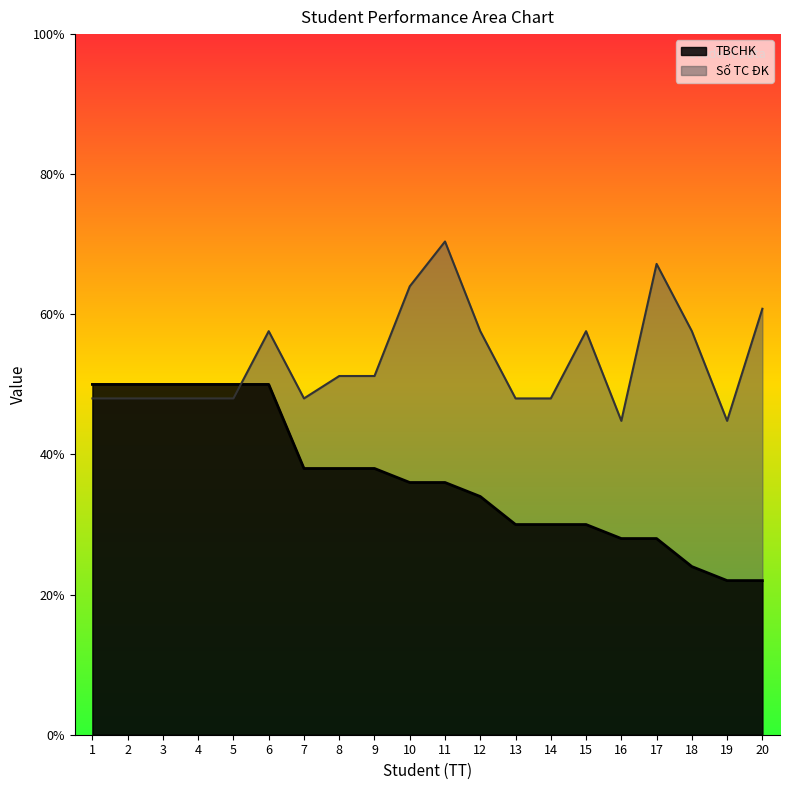

Which series changed the most between 13 and 20?

Số TC ĐK